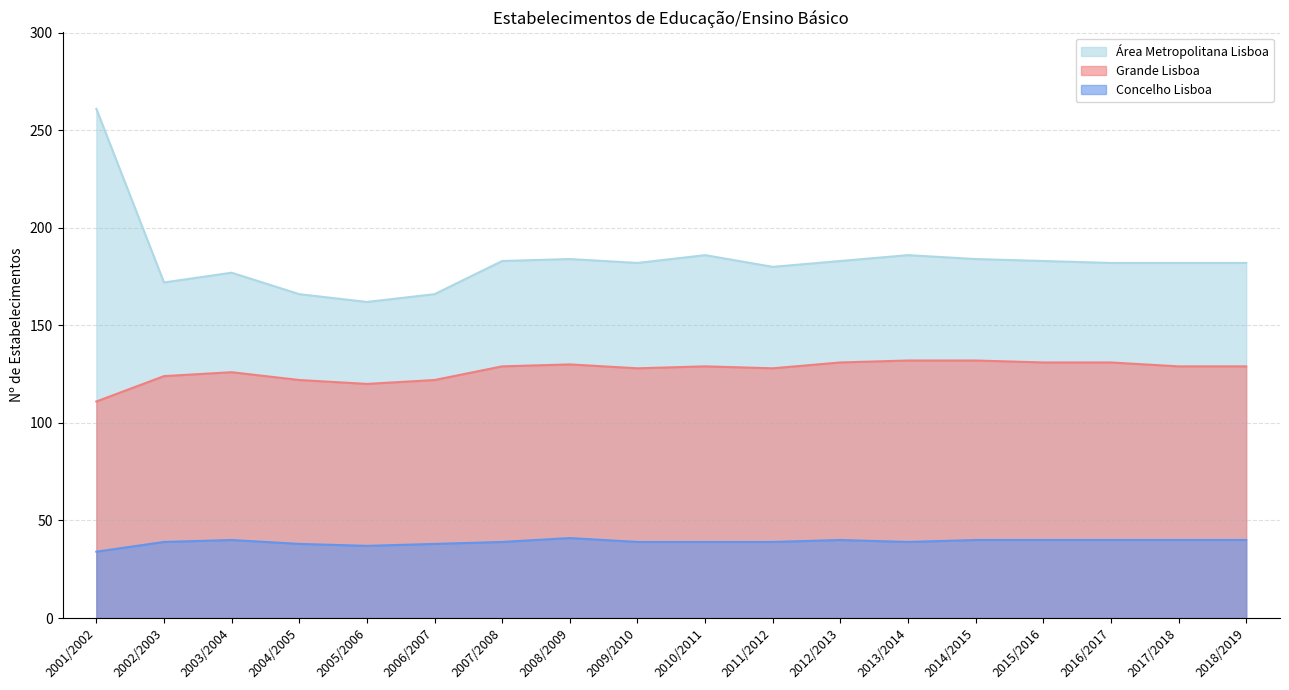

Reading right to left, list all the values displayed in this chart.

Área Metropolitana Lisboa: 182	182	182	183	184	186	183	180	186	182	184	183	166	162	166	177	172	261
Grande Lisboa: 129	129	131	131	132	132	131	128	129	128	130	129	122	120	122	126	124	111
Concelho Lisboa: 40	40	40	40	40	39	40	39	39	39	41	39	38	37	38	40	39	34